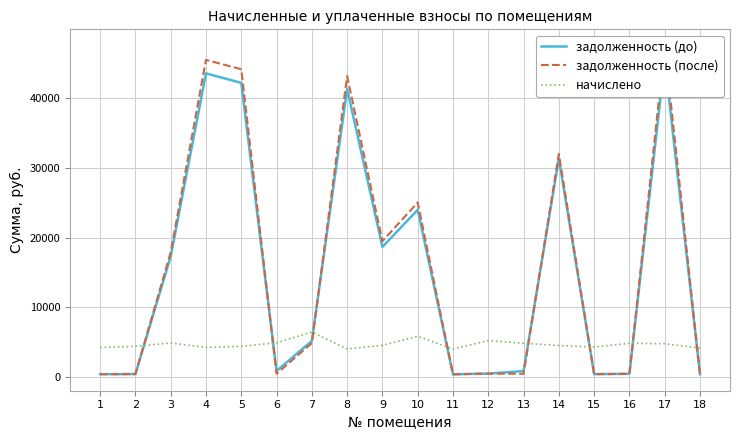

What is the value of the задолженность (до) point at the 3rd from the left?

17282.7